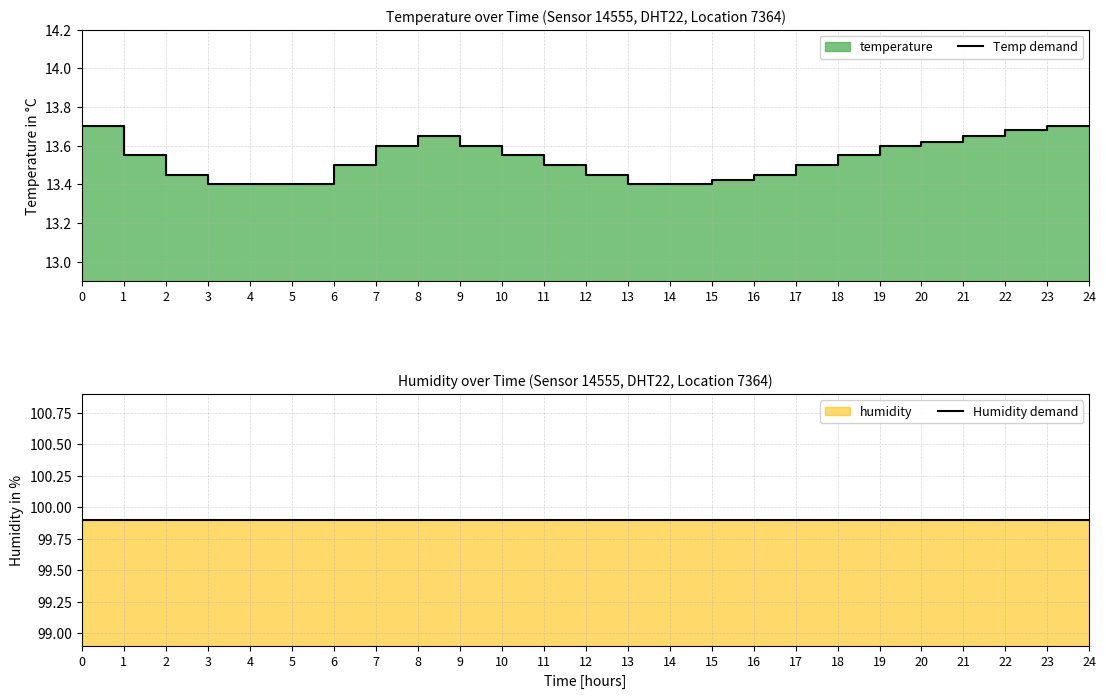

Reading left to right, list all the values displayed in this chart.

Temp demand: 13.7	13.6	13.4	13.4	13.4	13.4	13.5	13.6	13.7	13.6	13.6	13.5	13.4	13.4	13.4	13.4	13.4	13.5	13.6	13.6	13.6	13.7	13.7	13.7	13.7
Humidity demand: 99.9	99.9	99.9	99.9	99.9	99.9	99.9	99.9	99.9	99.9	99.9	99.9	99.9	99.9	99.9	99.9	99.9	99.9	99.9	99.9	99.9	99.9	99.9	99.9	99.9